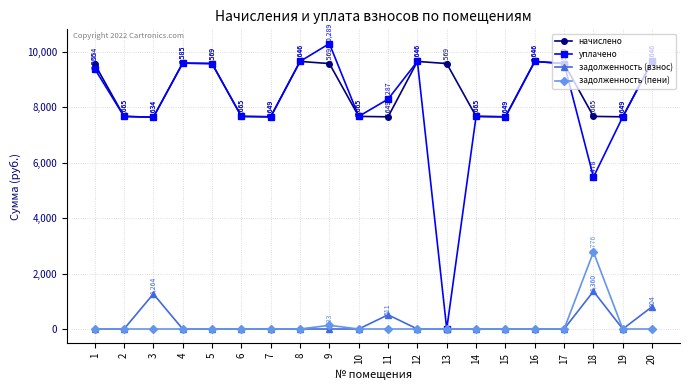

True or false: уплачено has a value of 7649.3 at 7.

True